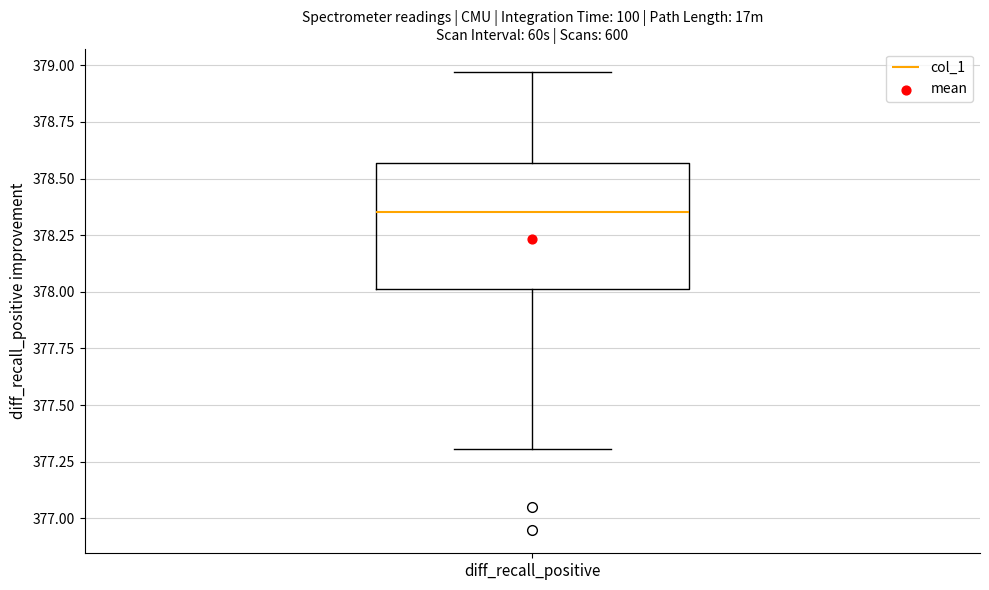

Transcribe this box plot: give where the median line is, the range the box spans, and where the two whiskers end, as read against the y-axis. The values are not printed on the chart, so give them approximately, as read against the axis.

median 378.35, box 378.00 to 378.55, whiskers 377.30 to 378.95